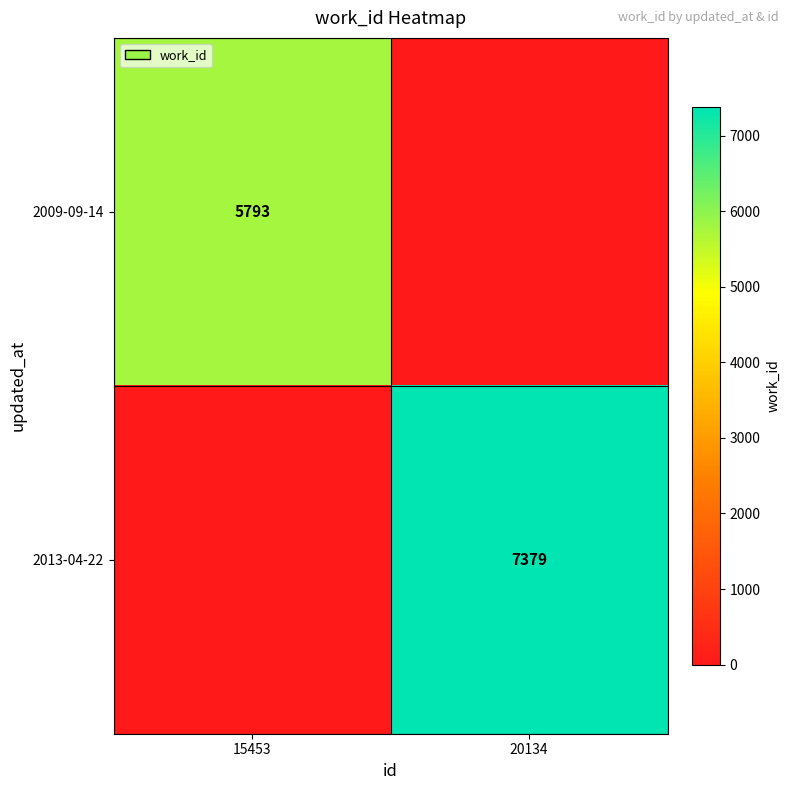

Is it true that 2009-09-14 equals 9230 at 15453?

False